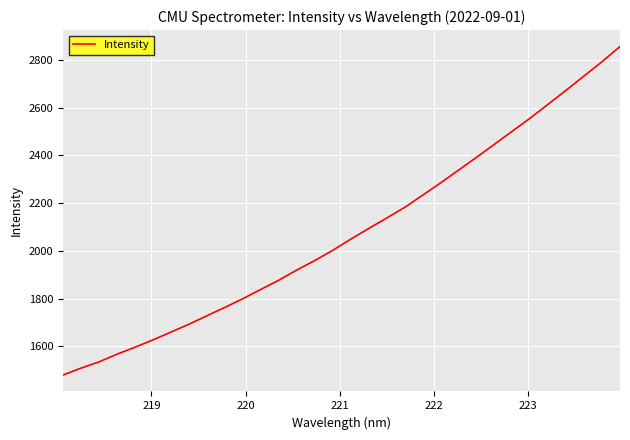

What is the minimum value shown in the chart?

1479.6